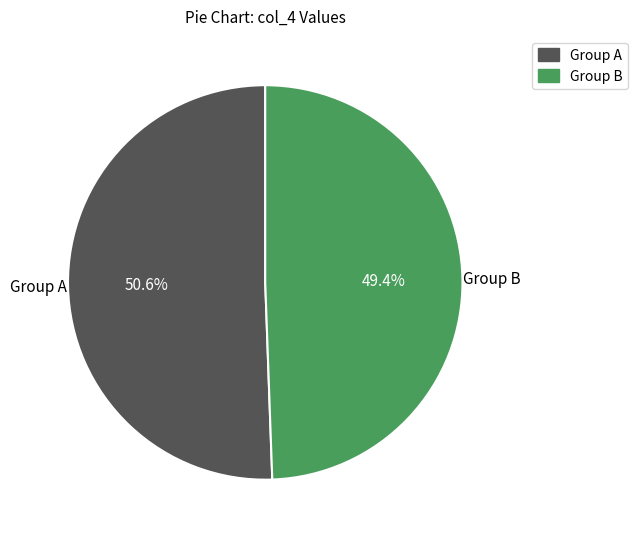

What is the majority slice?

Group A